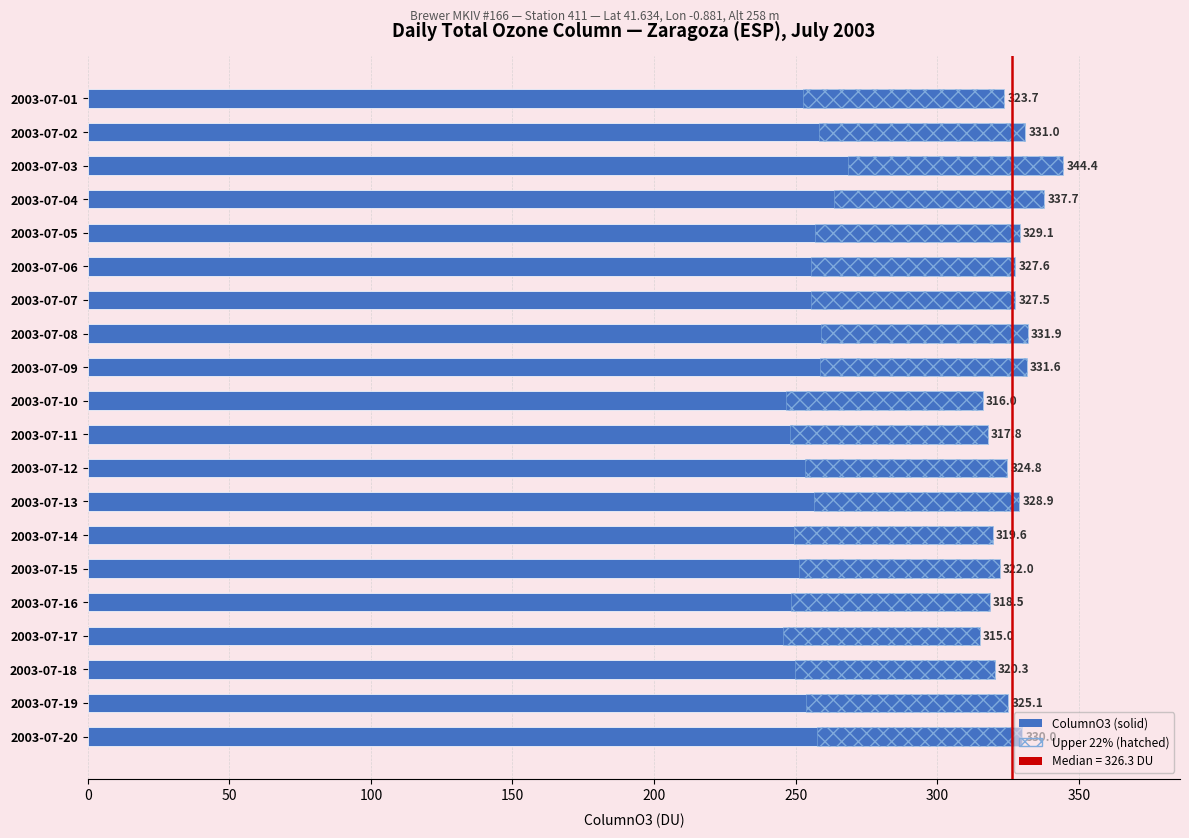

True or false: the data shows 518.5 at 2003-07-10.

False